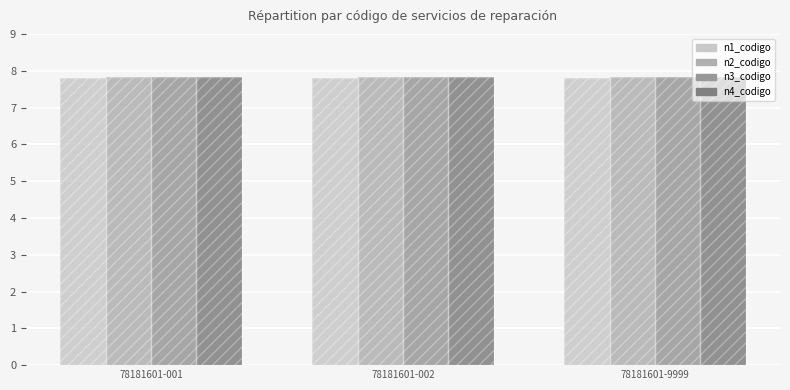

Are the bars grouped side by side (vs. stacked)?

Yes